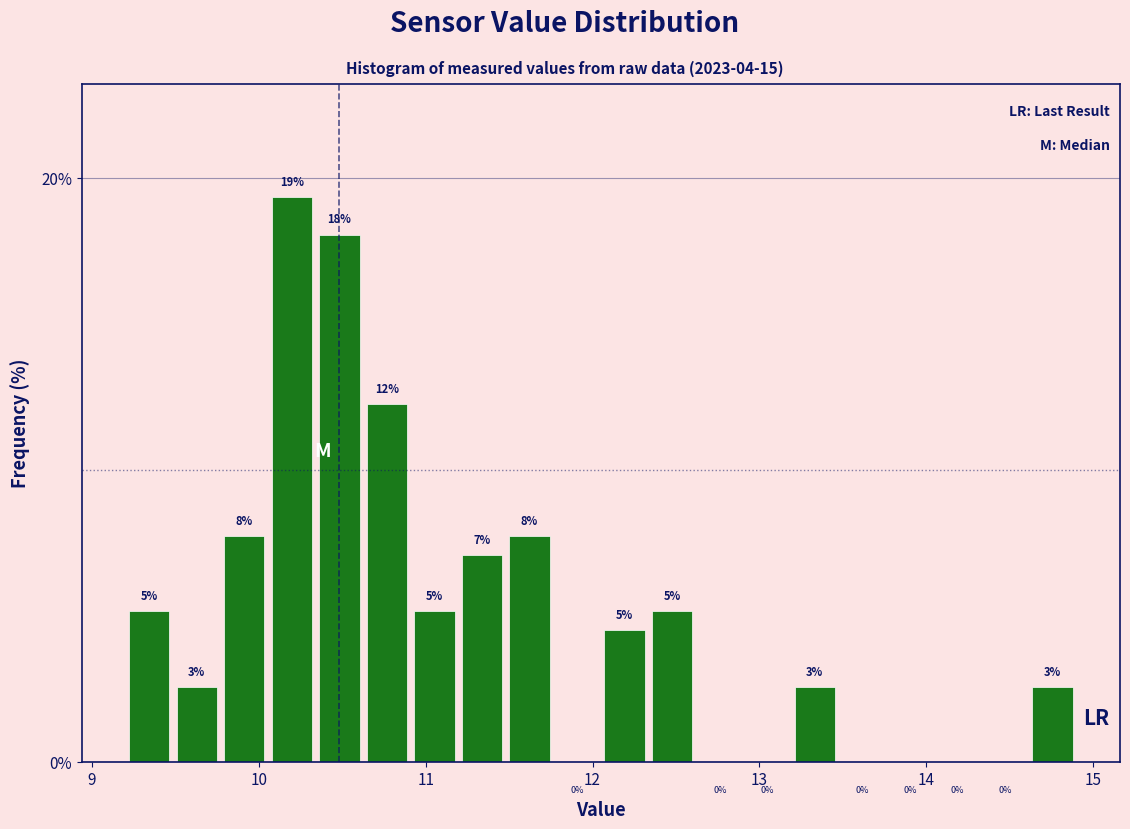

Read against the x-axis, roughly where is the centre of the tallest bar?

10.2